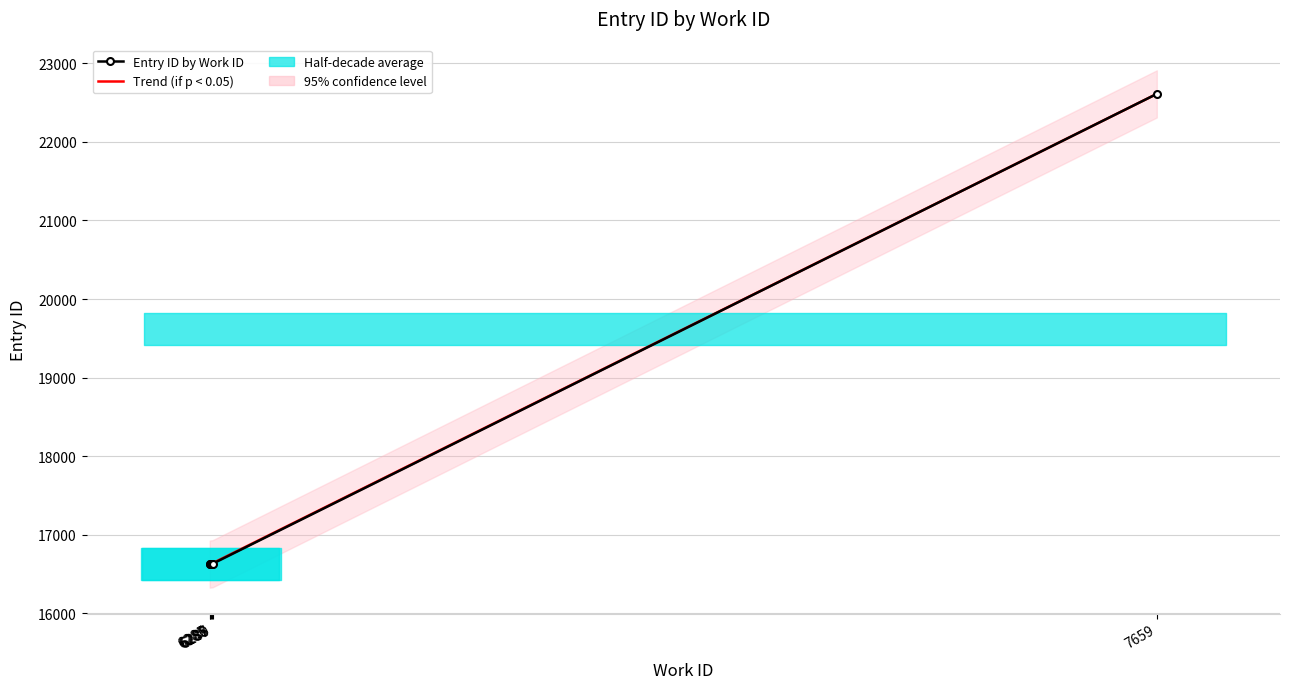

What is the maximum value shown in the chart?

22611